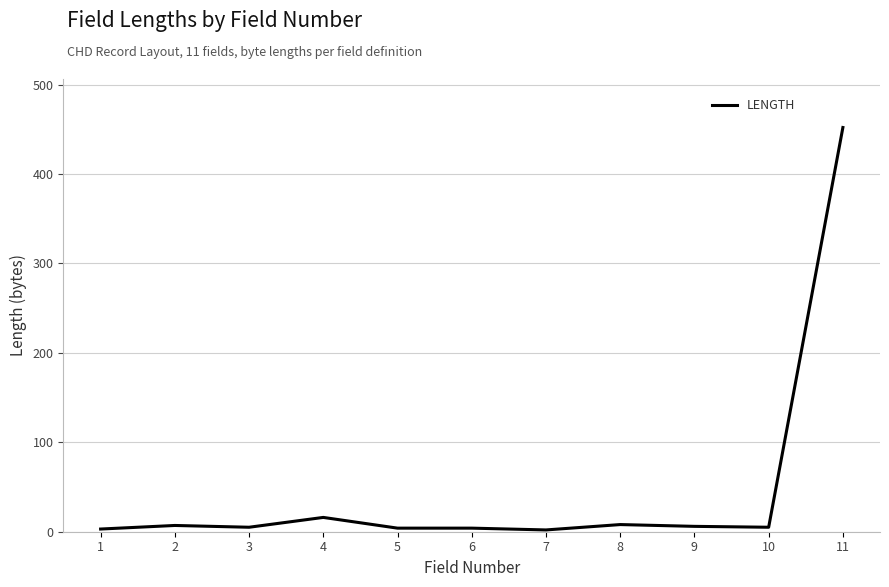

At which label is the value closest to 227?

4